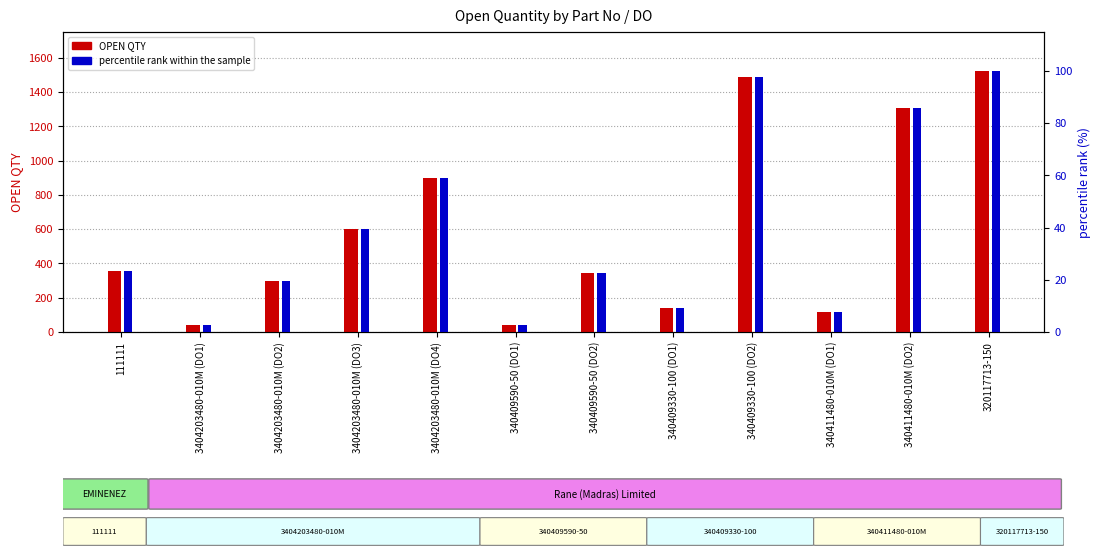

How many groups of bars are there?

12